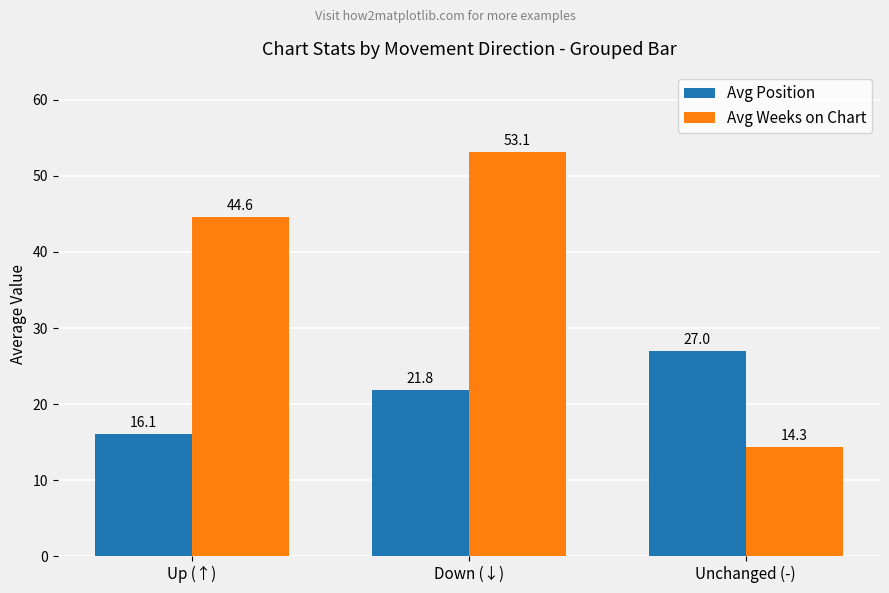

Reading left to right, transcribe all the data shown in this chart.

Avg Position: 16.1	21.8	27.0
Avg Weeks on Chart: 44.6	53.1	14.3